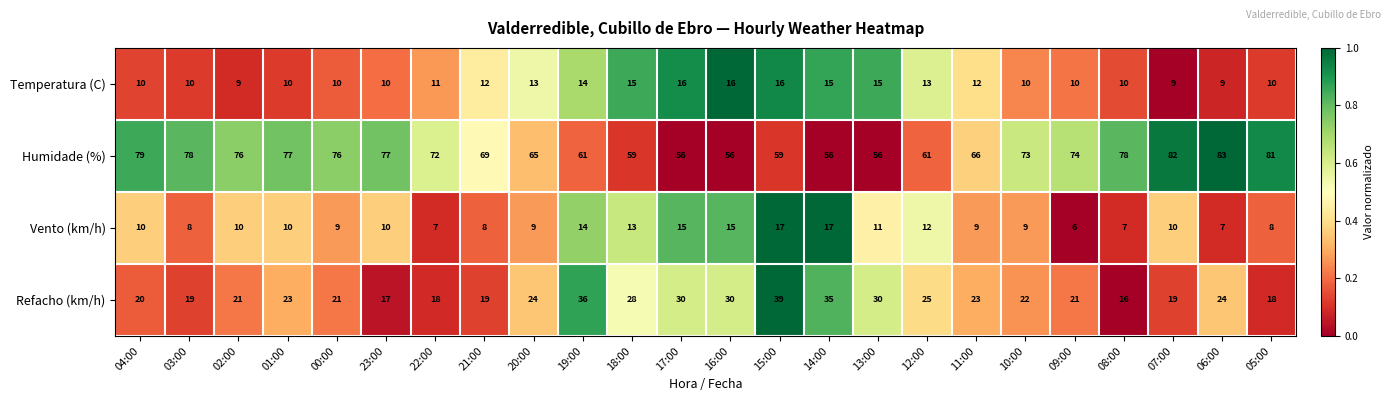

The Vento (km/h) series shows 10 at 23:00. True or false?

True